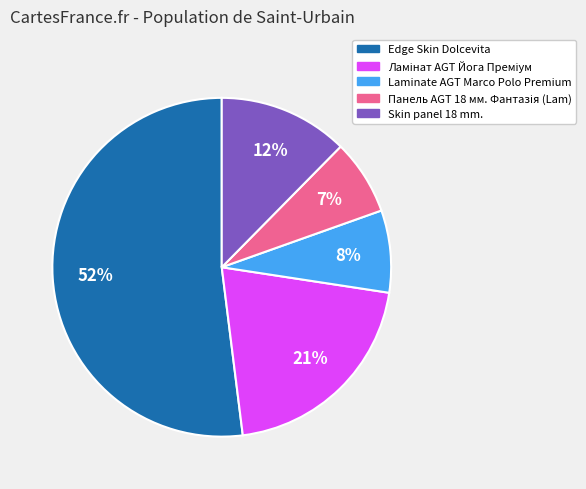

The Laminate AGT Marco Polo Premium slice represents 1% of the pie. True or false?

False